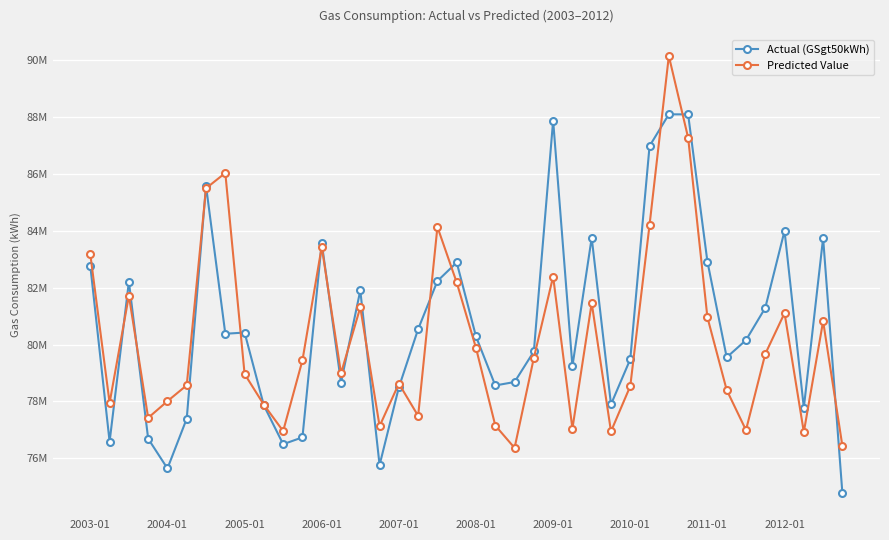

Reading right to left, list all the values displayed in this chart.

Actual (GSgt50kWh): 74769717	83749692	77779059	84001283	81292738	80156802	79551766	82921459	88099534	88101741	86984309	79486296	77896246	83758720	79239244	87883841	79760239	78684174	78562718	80286544	82890009	82237798	80544814	78496582	75763152	81904568	78665825	83579788	76737586	76495907	77858426	80424090	80381442	85584277	77395094	75643162	76688842	82211590	76583427	82768410
Predicted Value: 76433408	80822994	76924087	81109075	79669703	76991773	78403114	80960856	87280563	90152856	84211825	78538927	76945515	81463017	77045927	82394354	79534380	76365500	77153740	79882204	82185228	84140655	77492569	78629136	77131277	81311233	78990411	83440830	79447430	76958336	77883113	78967543	86038695	85499447	78569500	78010536	77423243	81723280	77949808	83172858